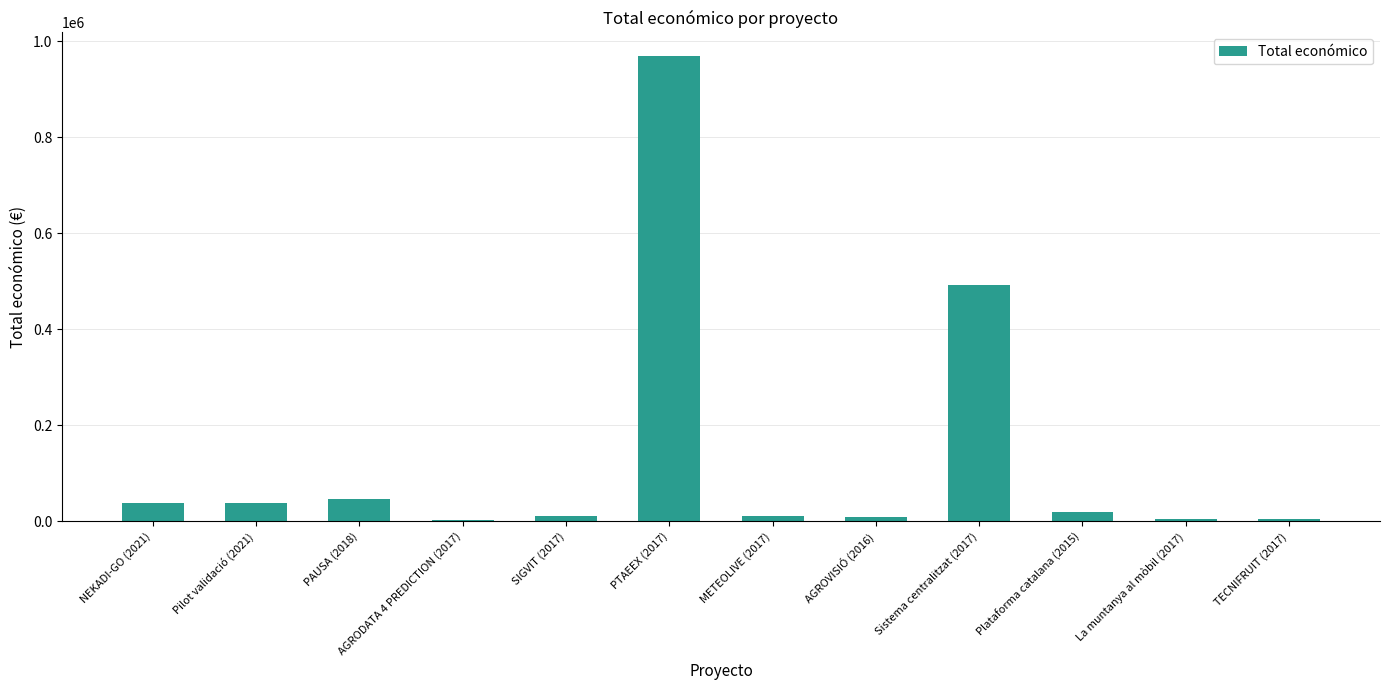

How many data points does each series have?

12